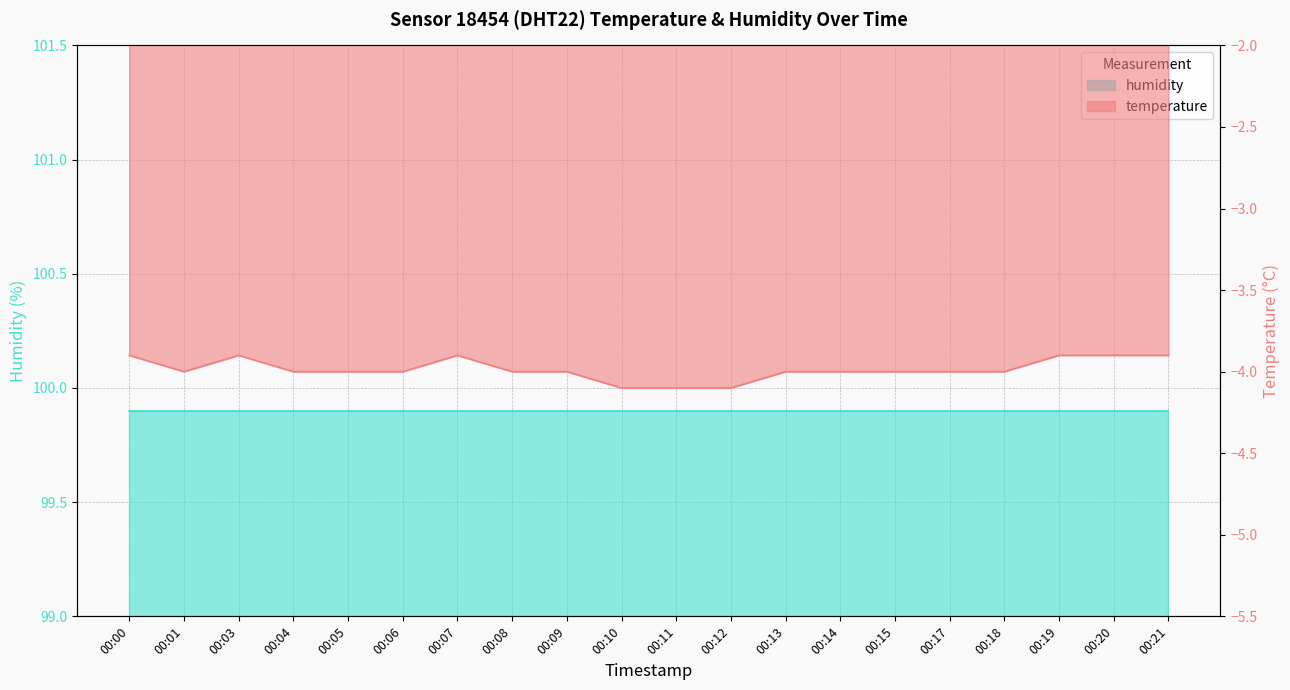

How many values are below -4?

3